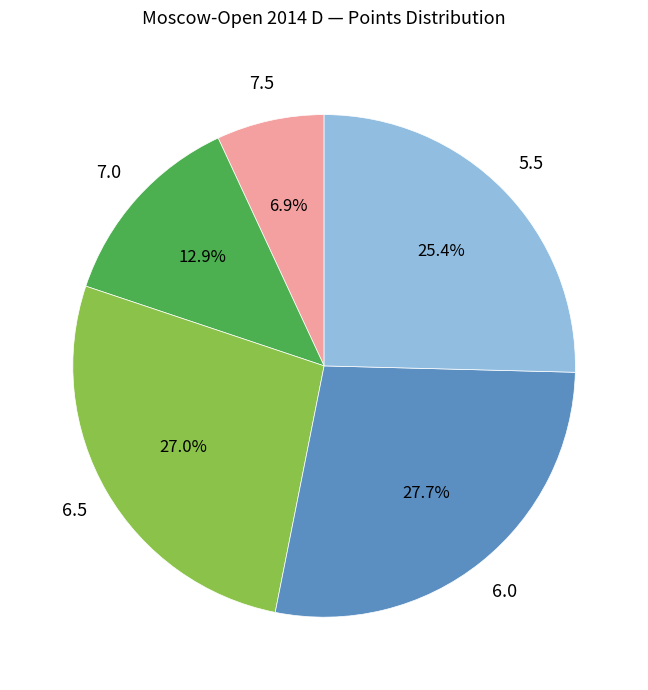

Is there a majority slice in this chart?

No